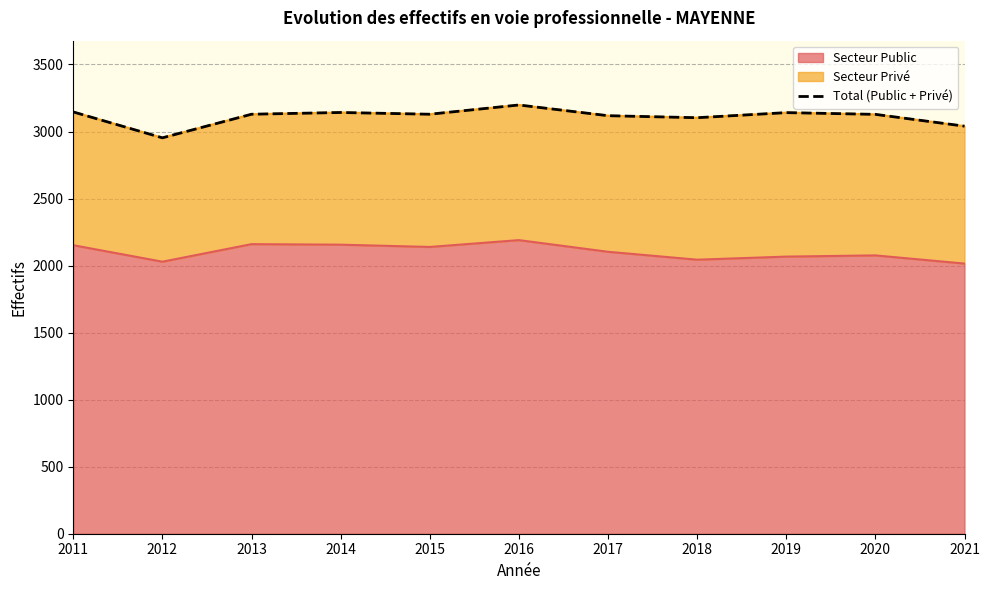

Reading left to right, what are all the values shown in this chart?

2011=3146	2012=2953	2013=3129	2014=3142	2015=3129	2016=3198	2017=3118	2018=3103	2019=3141	2020=3128	2021=3040